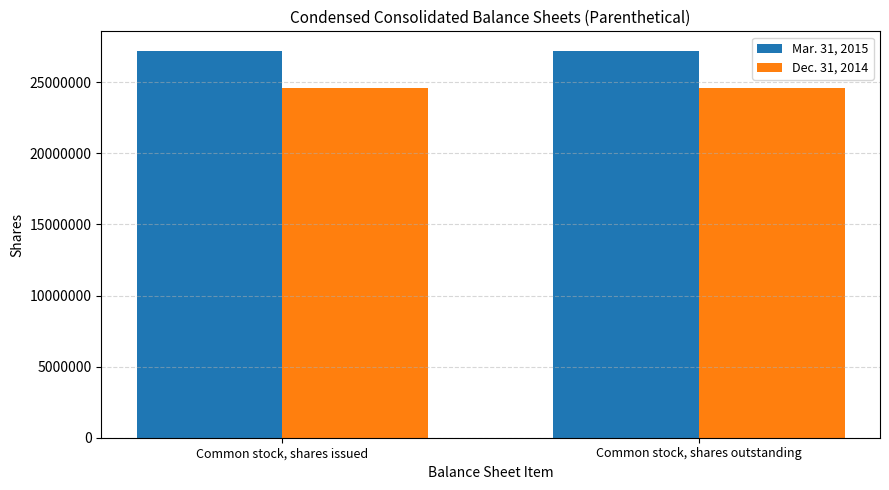

At Common stock, shares outstanding, list the series in order from smallest to largest.

Dec. 31, 2014, Mar. 31, 2015